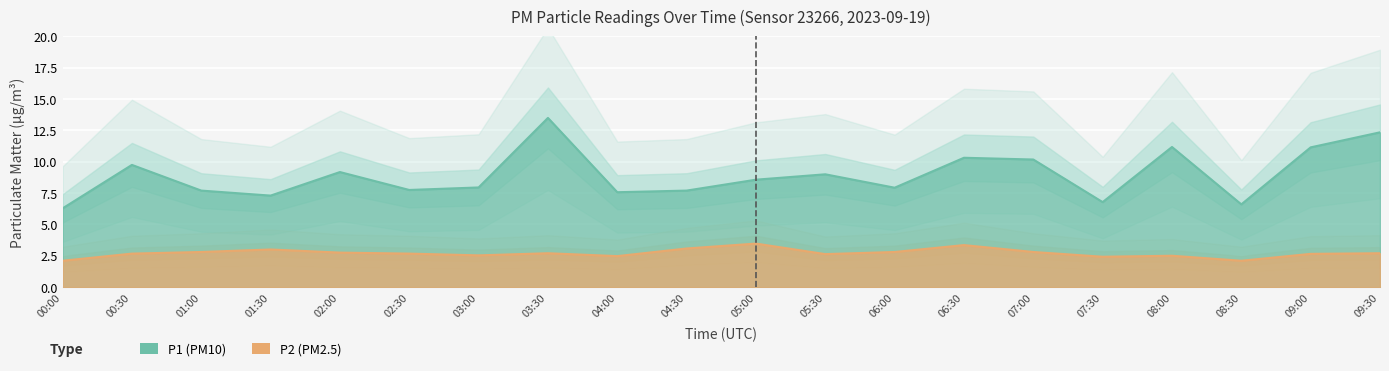

Which has a higher value, 07:30 or 01:00?

01:00